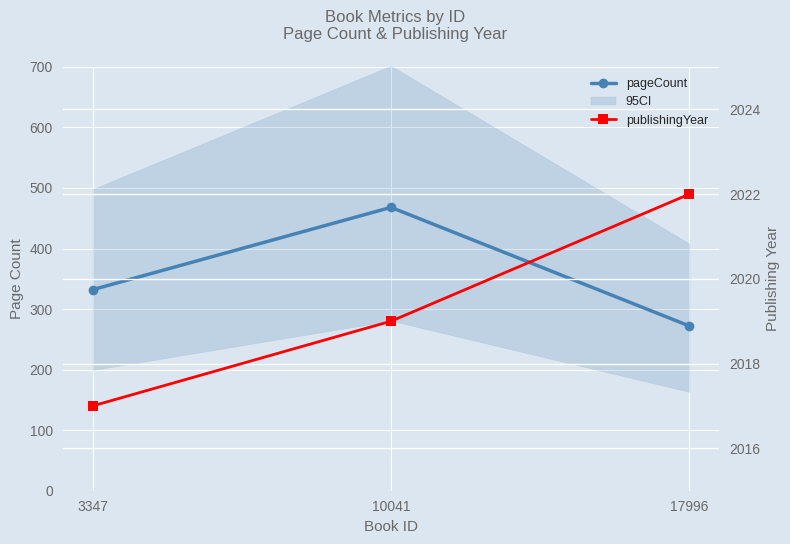

Is the value of pageCount at 3347 greater than the value of publishingYear at 17996?

No